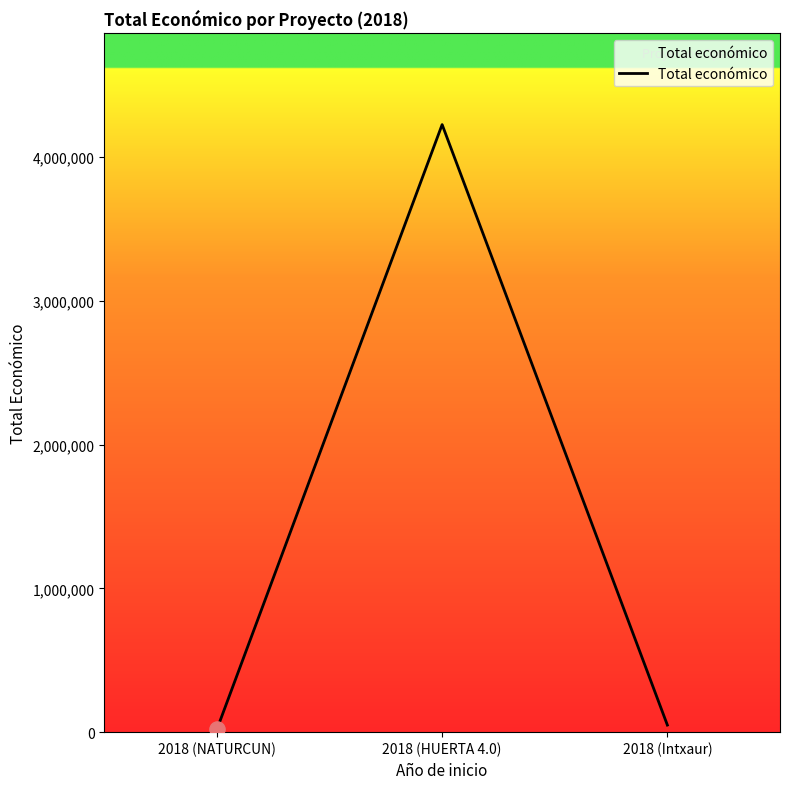

Where is the data nearest to the value 2122848?

2018 (Intxaur)